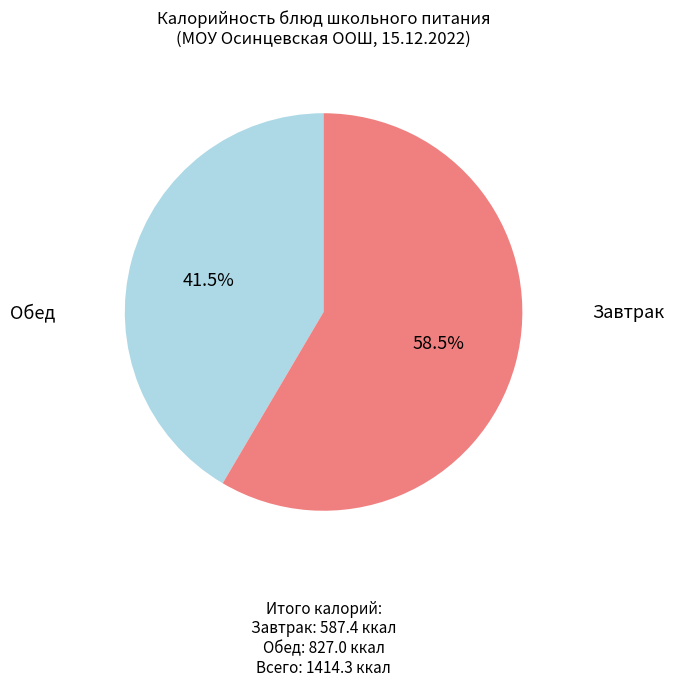

Is there any slice that represents more than half of the pie?

Yes